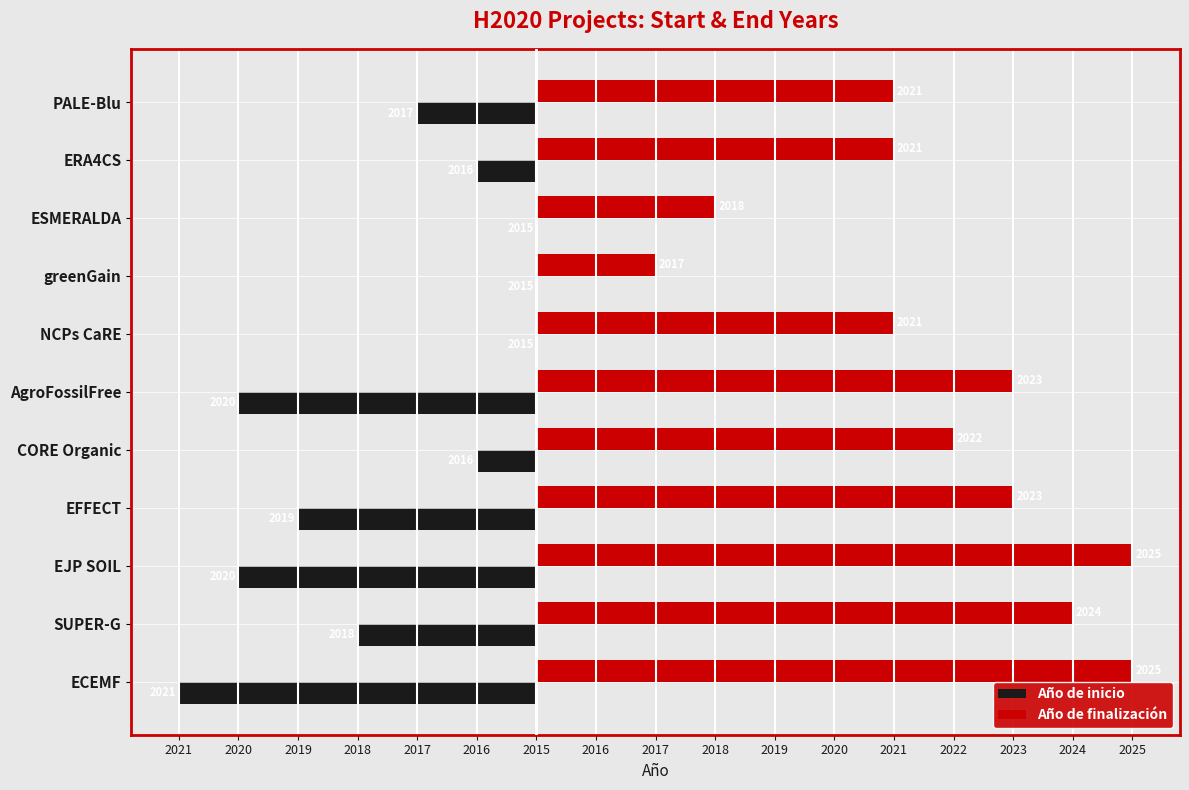

How many groups of bars are there?

11